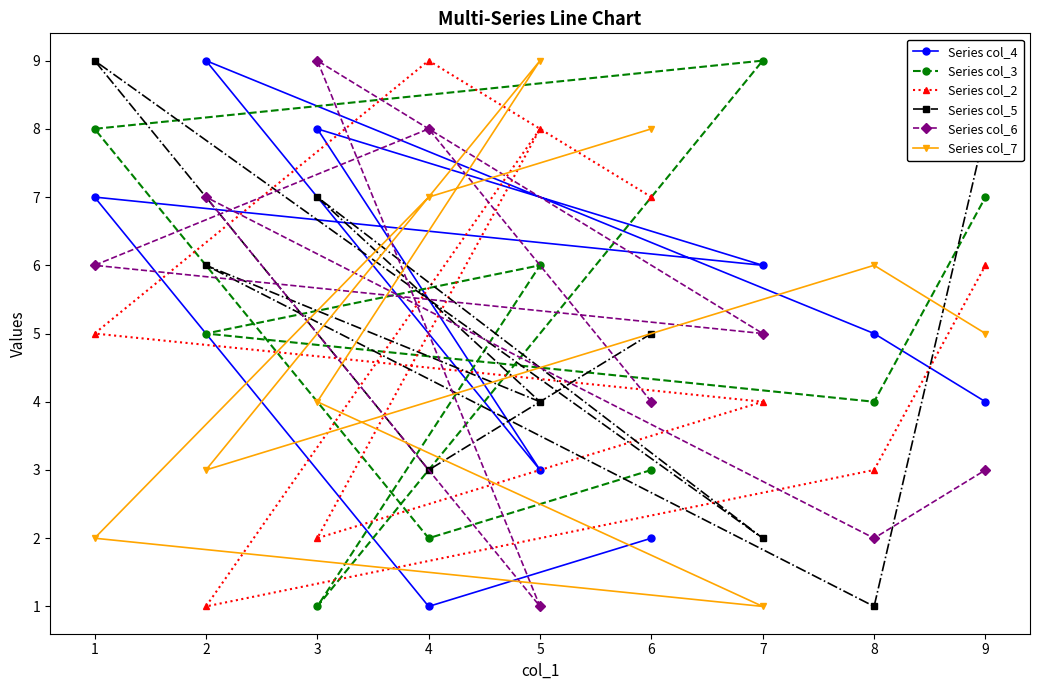

Between which two adjacent categories do Series col_6 and Series col_3 first intersect?

4 and 1